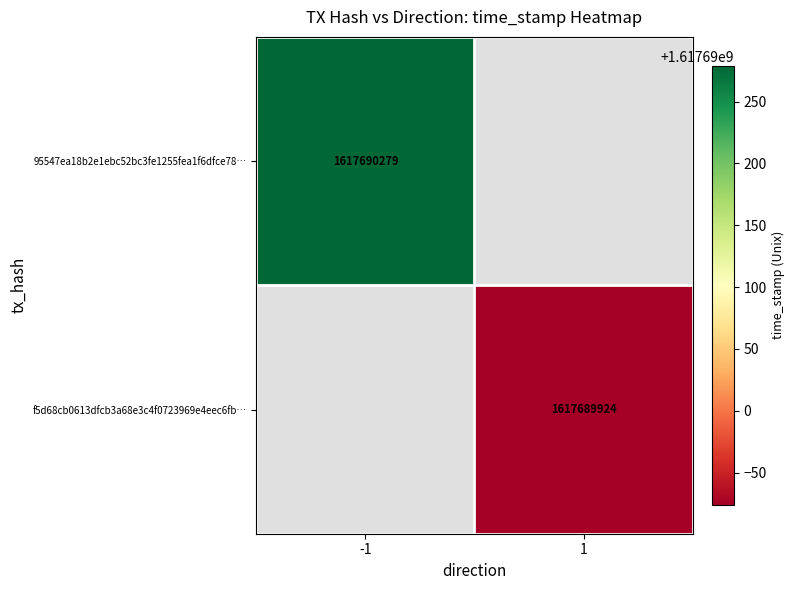

Reading right to left, transcribe all the data shown in this chart.

95547ea18b2e1ebc52bc3fe1255fea1f6dfce78: 1617690279	-1
f5d68cb0613dfcb3a68e3c4f0723969e4eec6fb: 1617689924	1